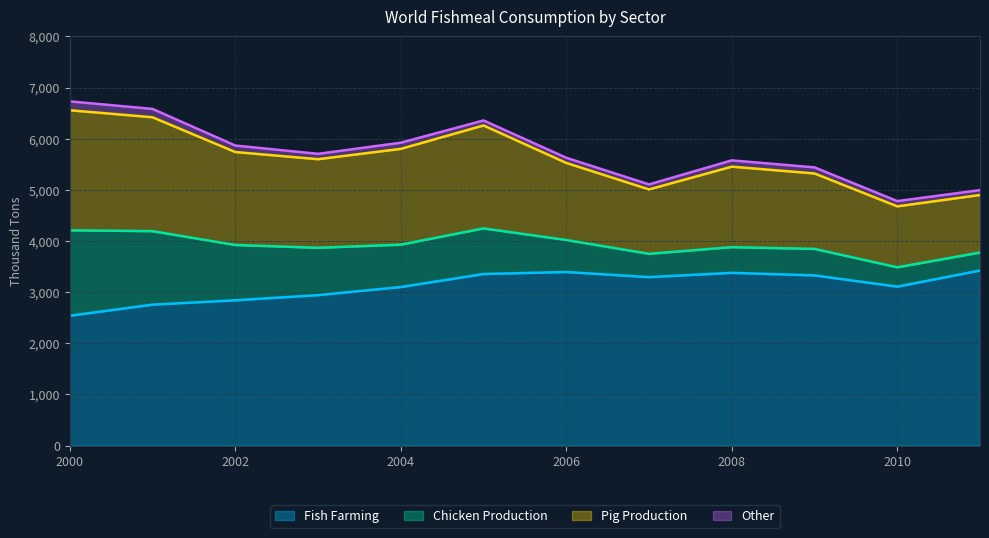

Which category has the highest value in the Pig Production series?

2000